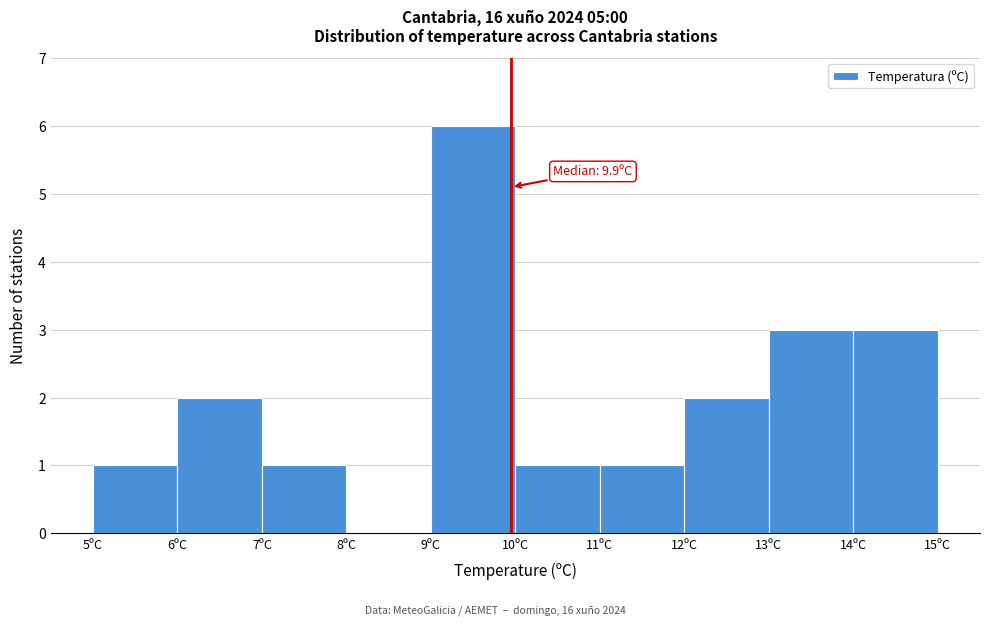

Which range on the x-axis has the tallest bar?

9 to 10